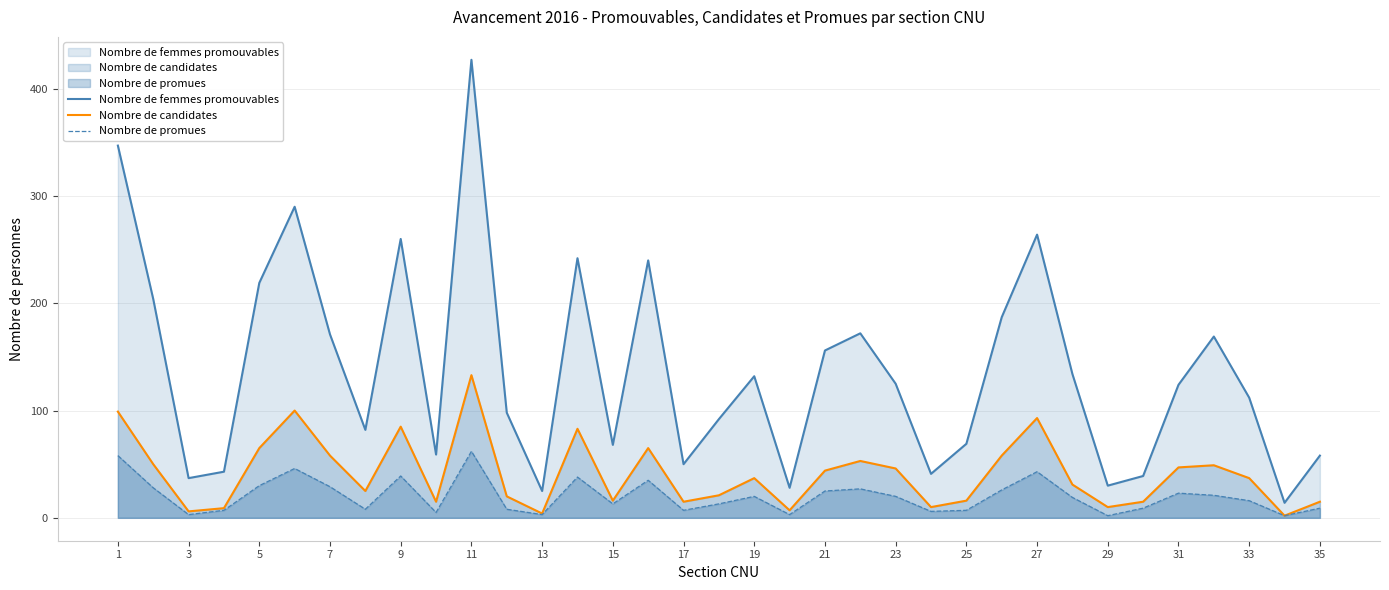

The Nombre de femmes promouvables series shows 37 at 3. True or false?

True